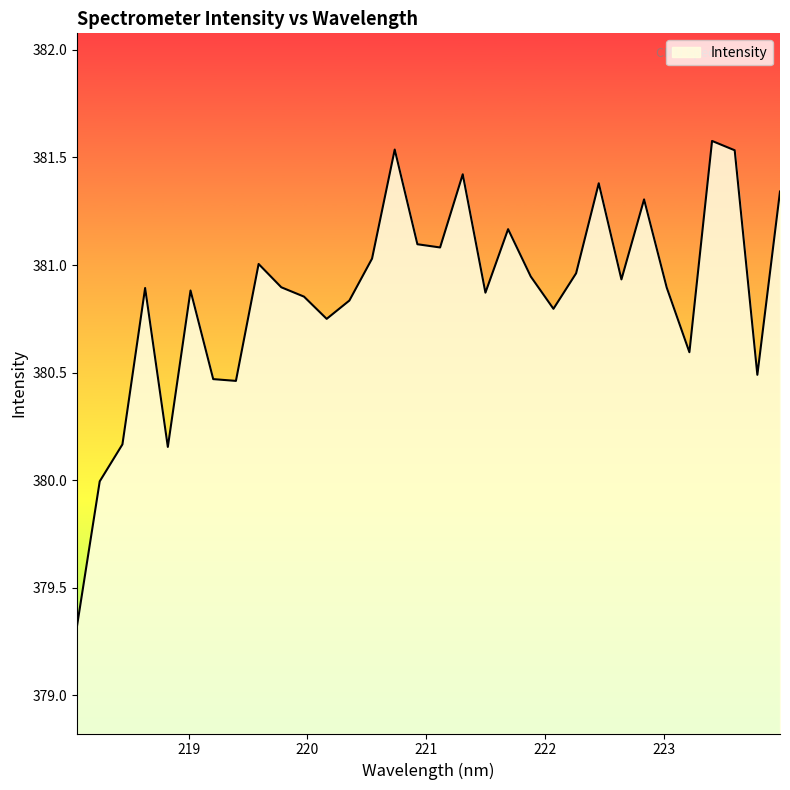

What is the difference between the maximum and minimum values?

2.3